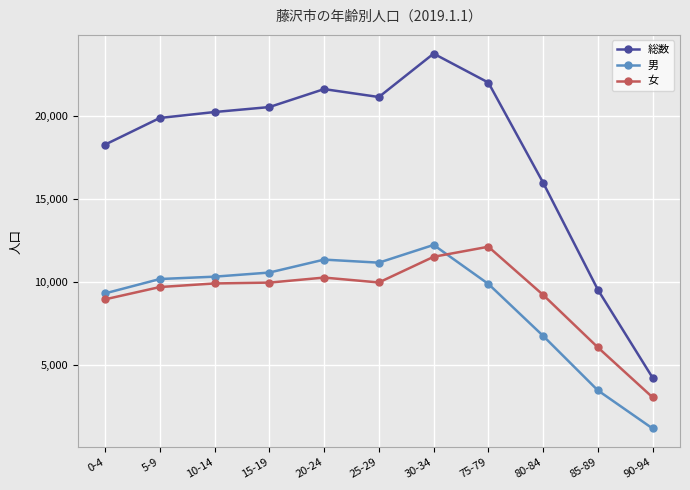

True or false: 総数 and 男 cross at least once.

False